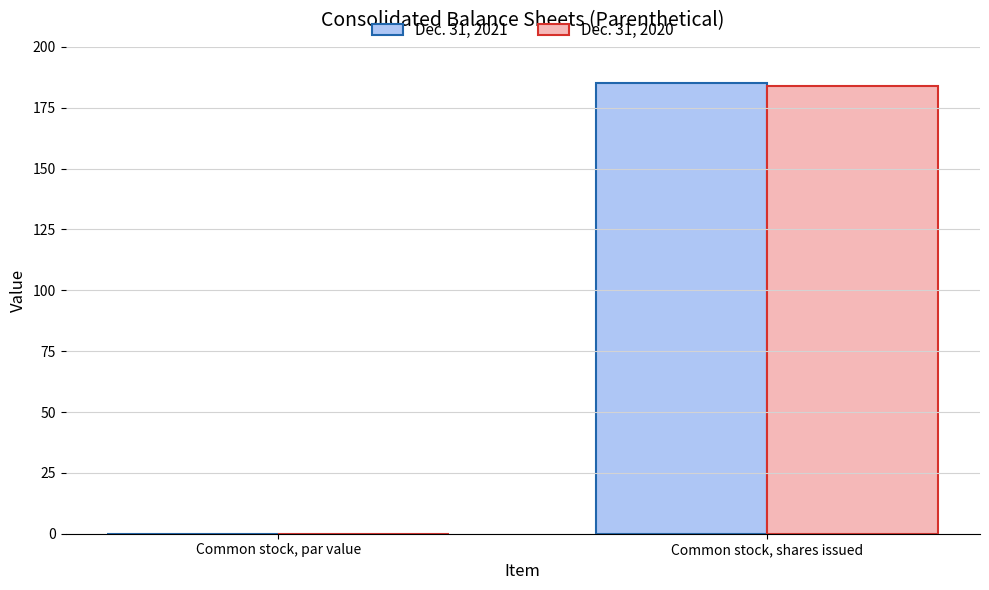

Is it true that Dec. 31, 2020 equals 79.0 at Common stock, shares issued?

False